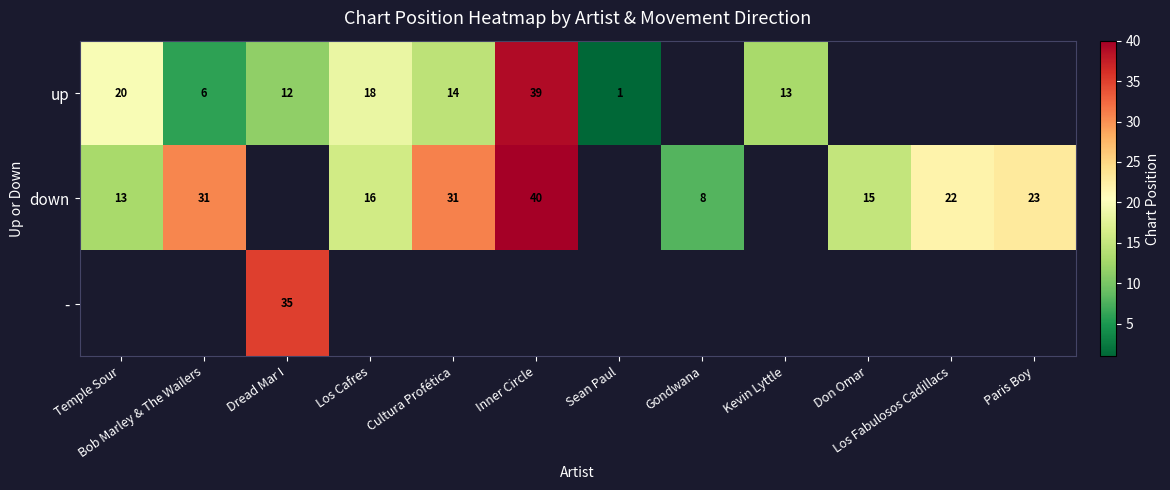

Is the value of down at Don Omar greater than the value of up at Cultura Profética?

Yes